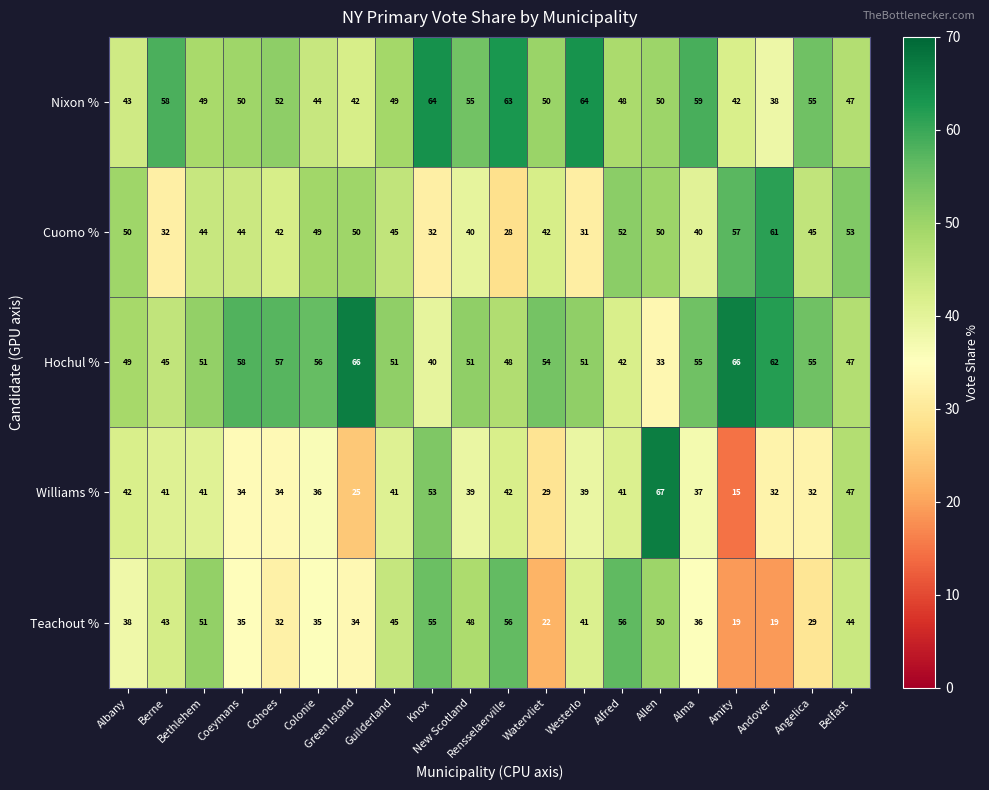

At how many categories does at least one series exceed 34?

20